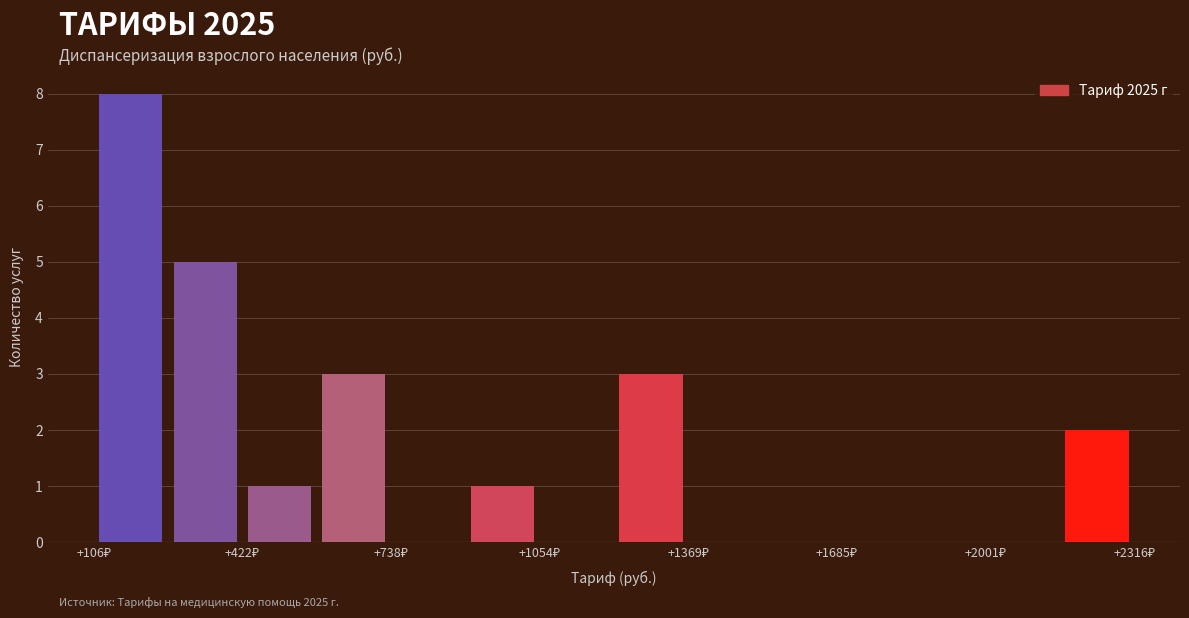

Read against the x-axis, roughly where is the centre of the tallest bar?

200